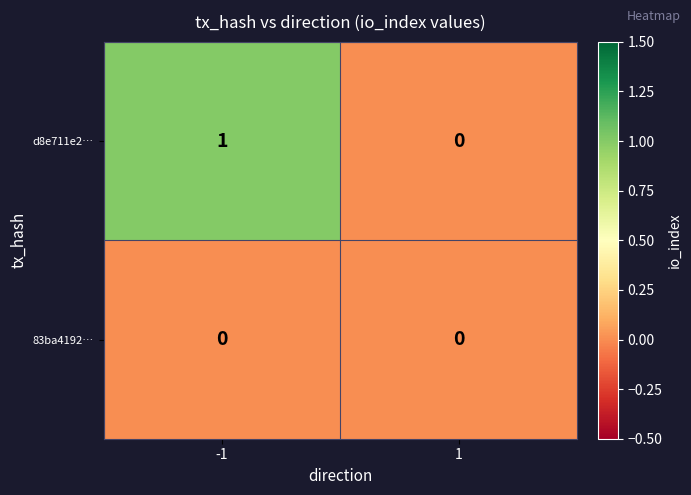

Which series has the widest spread of values?

d8e711e2…